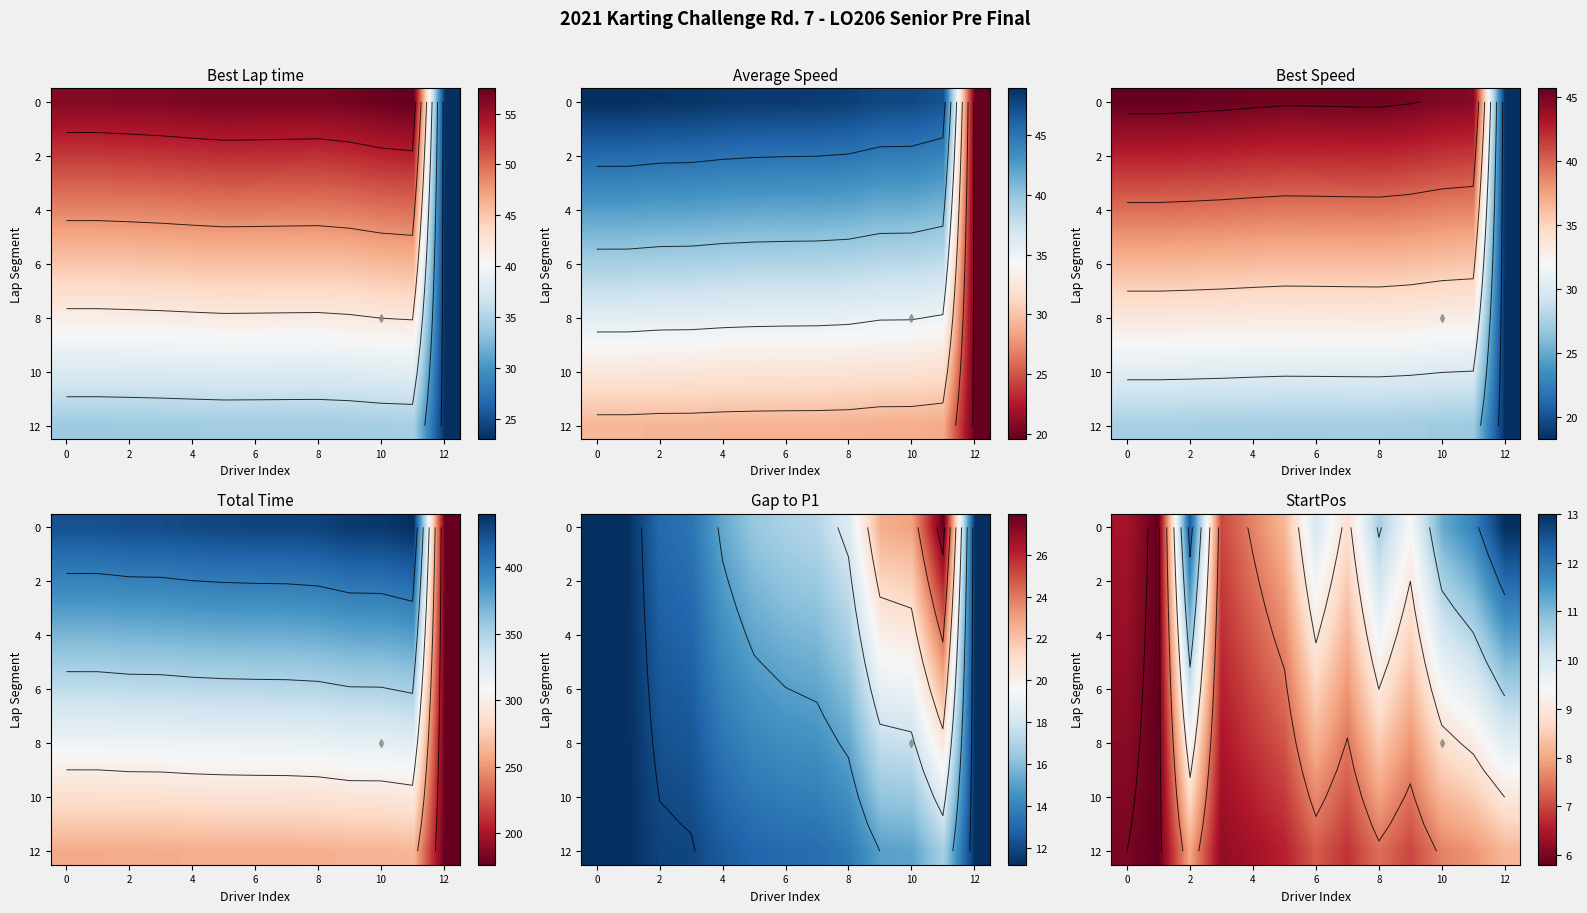

How many data points in 4 are less than 8?

5